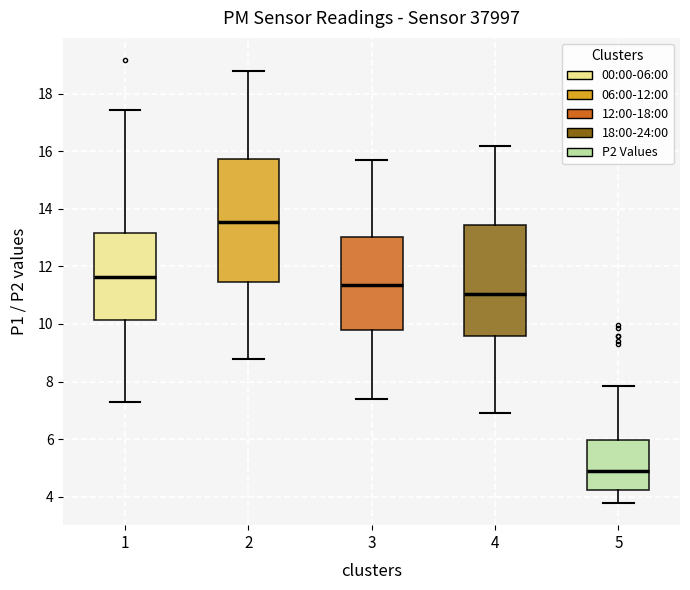

Reading left to right, transcribe this box plot: for each box, give where its median line is, the range the box spans, and where its two whiskers end, as read against the y-axis. The values are not printed on the chart, so give them approximately, as read against the axis.

1: median 11.6, box 10.2 to 13.2, whiskers 7.2 to 17.4
2: median 13.6, box 11.4 to 15.8, whiskers 8.8 to 18.8
3: median 11.4, box 9.8 to 13.0, whiskers 7.4 to 15.8
4: median 11.0, box 9.6 to 13.4, whiskers 7.0 to 16.2
5: median 4.8, box 4.2 to 6.0, whiskers 3.8 to 7.8